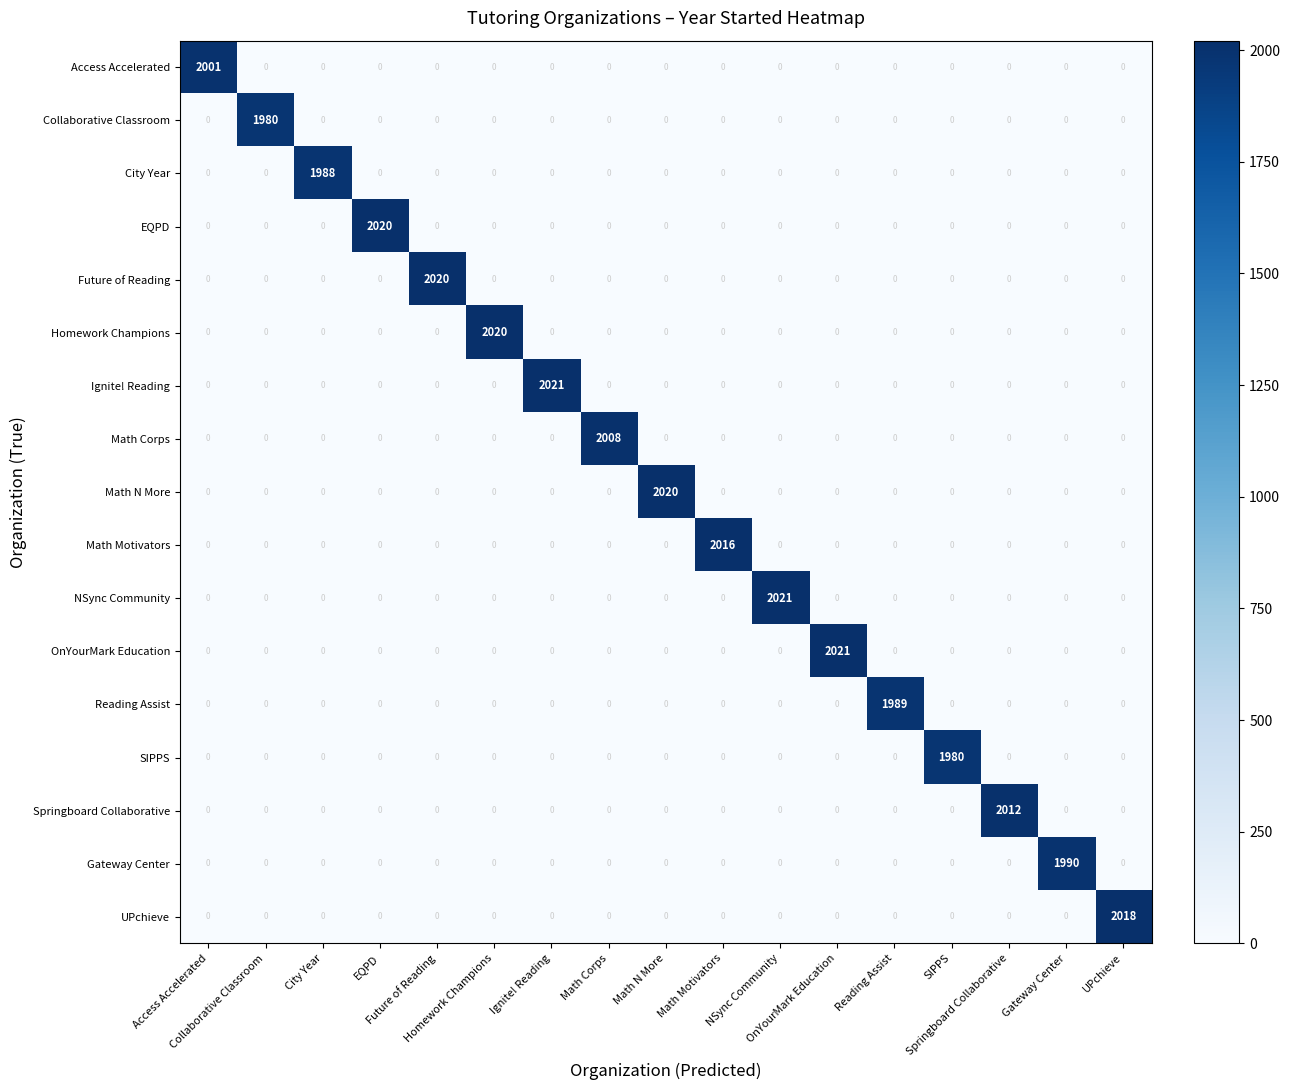

At how many categories does at least one series exceed 1306?

17